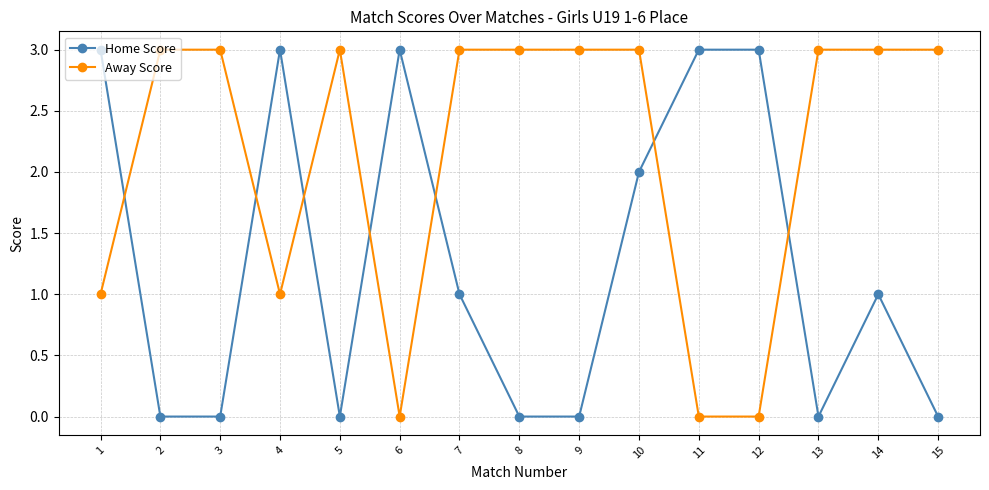

What is the approximate value of Home Score at 11?

3